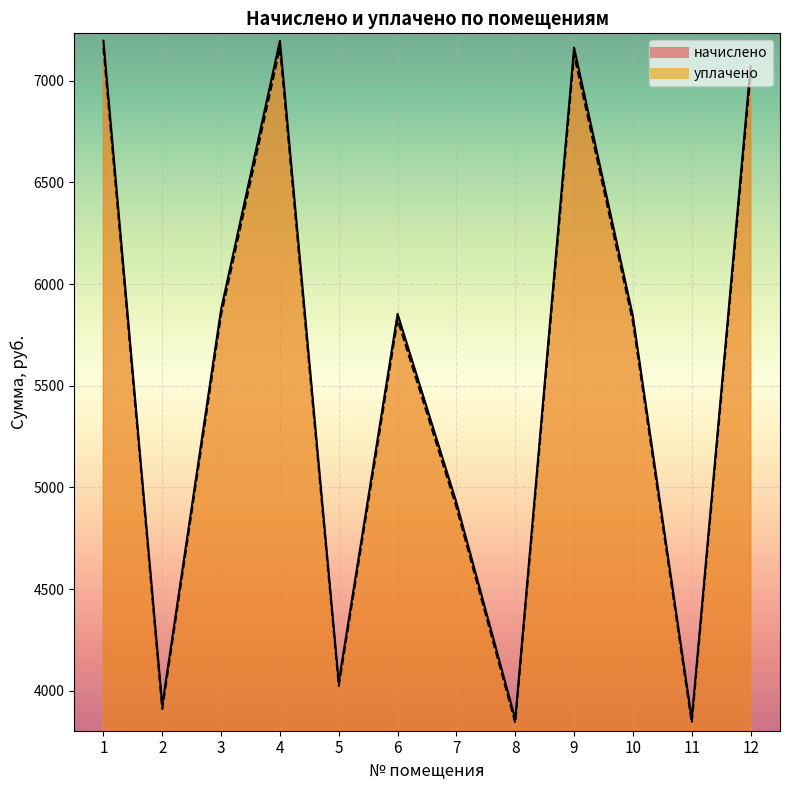

What value does the начислено series have at 12?

7072.0